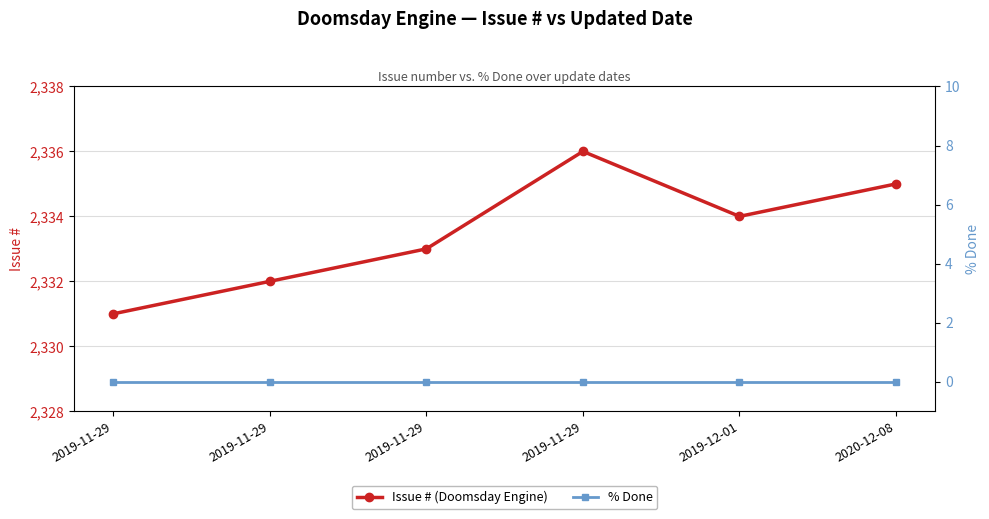

Rank the series by their maximum value, from highest to lowest.

Issue # (Doomsday Engine), % Done